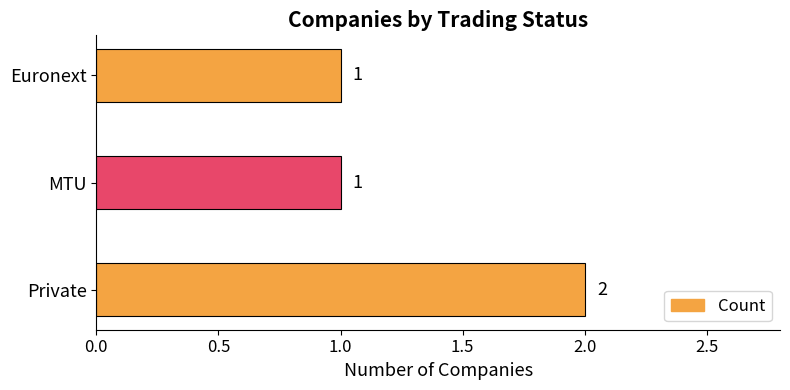

Reading top to bottom, list all the values displayed in this chart.

Euronext=1	MTU=1	Private=2